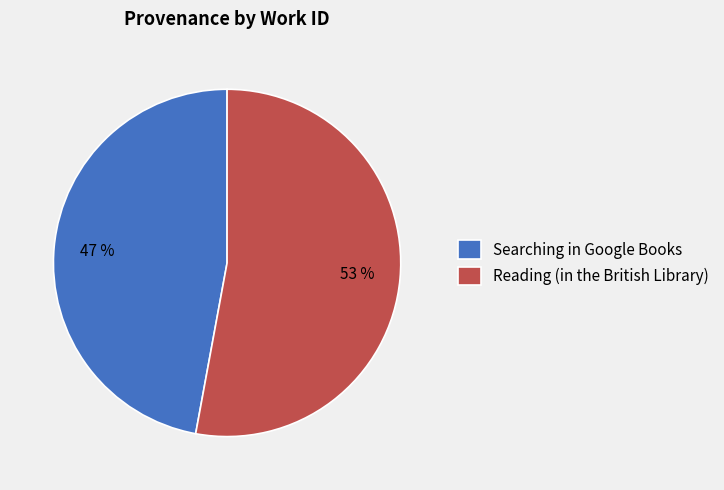

Between Reading (in the British Library) and Searching in Google Books, which is larger?

Reading (in the British Library)